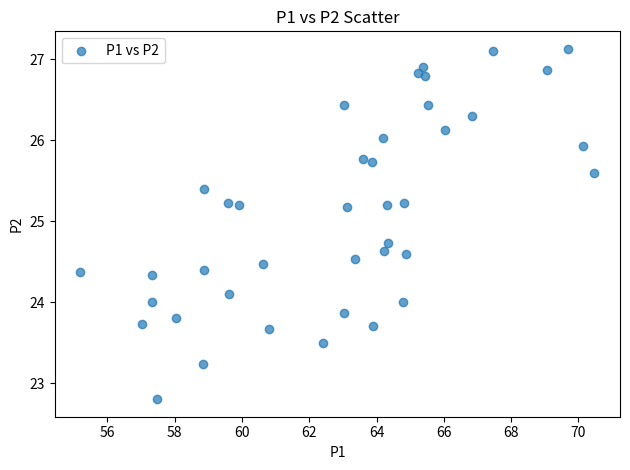

What is the range of X values (max minus min)?

15.3